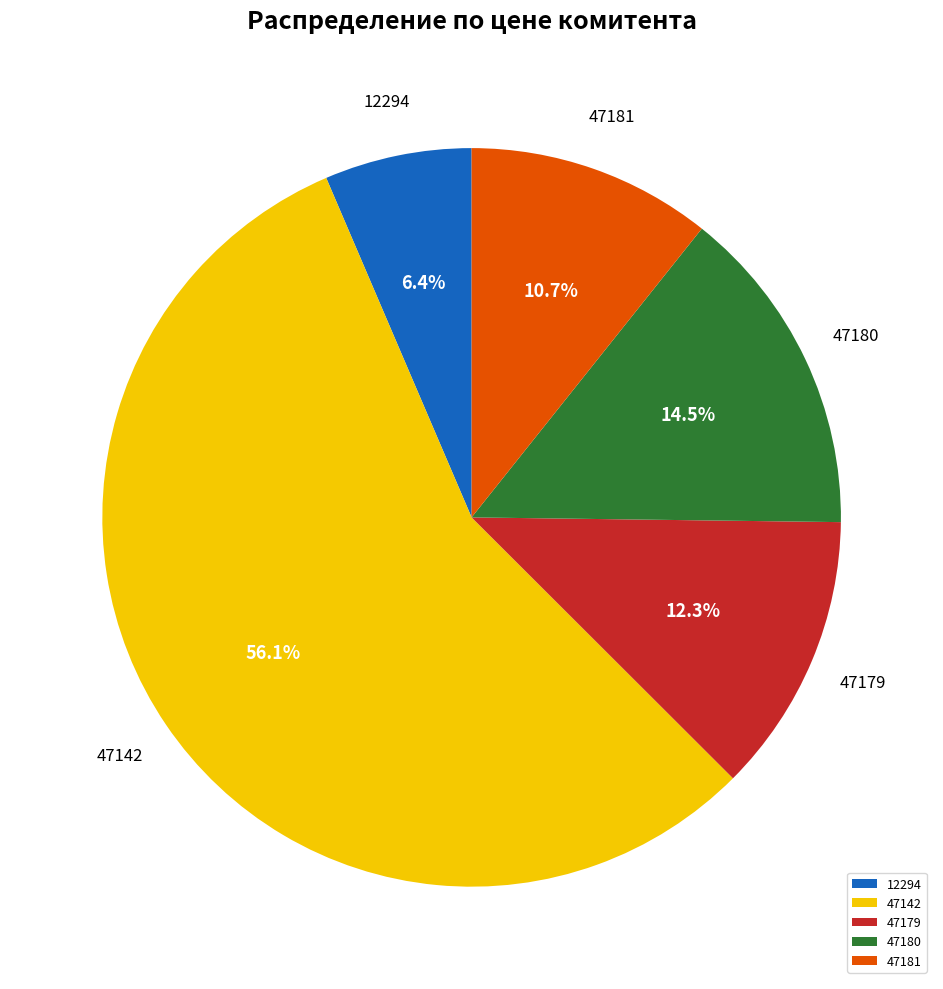

How many segments does this pie chart have?

5